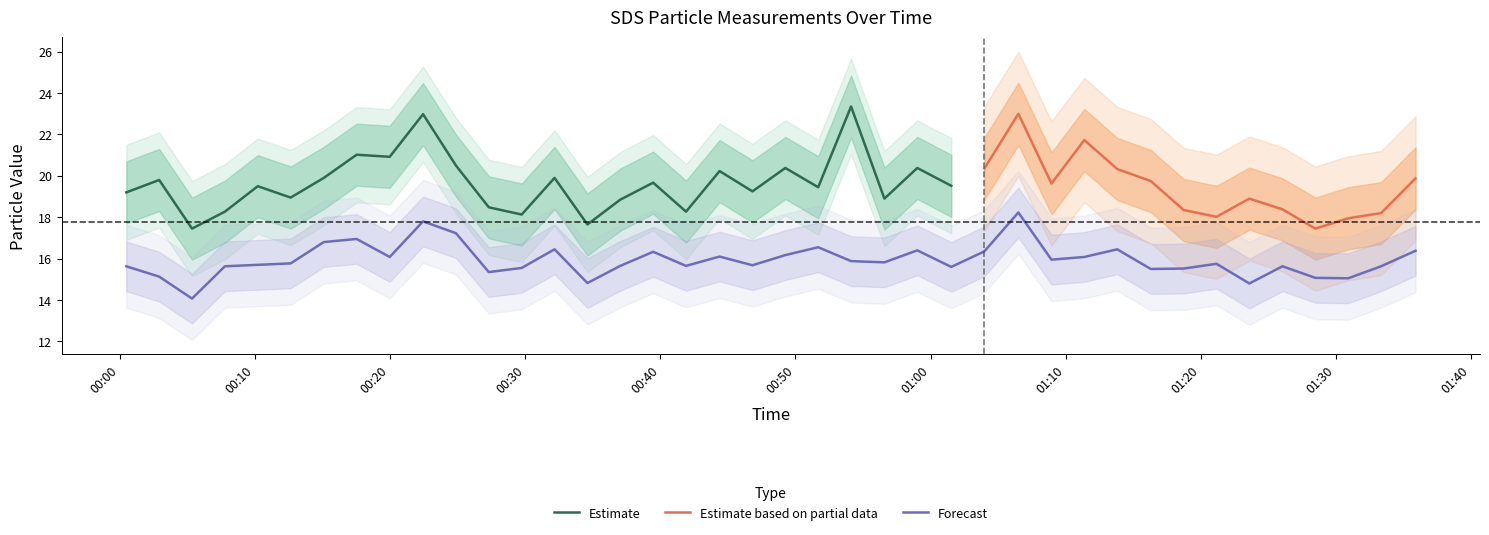

Is it true that the value at 01:20 is 11.2?

False